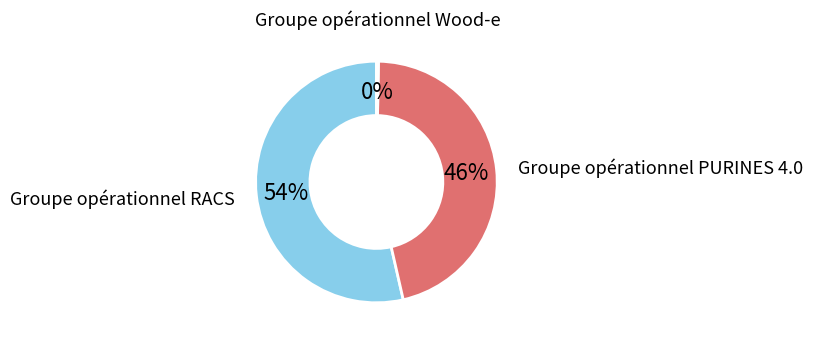

Combined, do Groupe opérationnel RACS and Groupe opérationnel PURINES 4.0 account for over 50%?

Yes